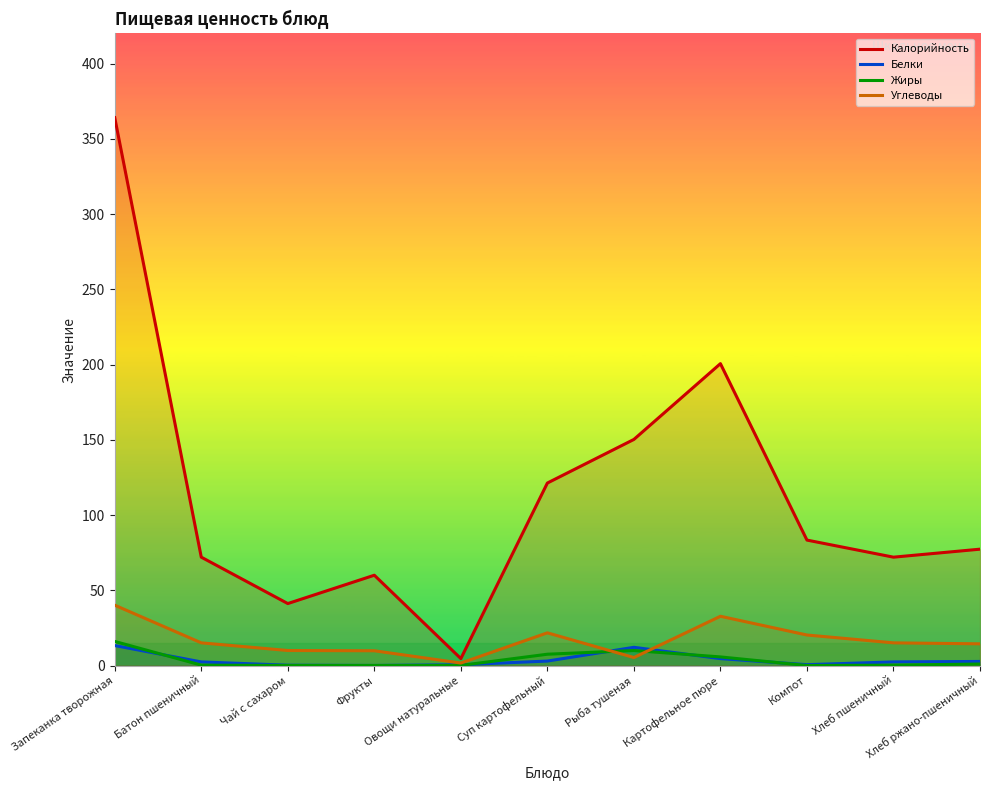

Reading left to right, transcribe all the data shown in this chart.

Калорийность: 364.1	72.0	41.2	60.0	4.6	121.3	150.2	200.6	83.3	72.0	77.3
Белки: 13.3	2.4	0.2	0.0	0.5	3.0	12.1	4.6	0.6	2.4	2.7
Жиры: 16.0	0.2	0.1	0.0	0.1	7.5	10.0	5.7	0.0	0.2	1.0
Углеводы: 40.1	15.1	10.0	9.8	1.6	21.7	5.3	32.7	20.3	15.1	14.4